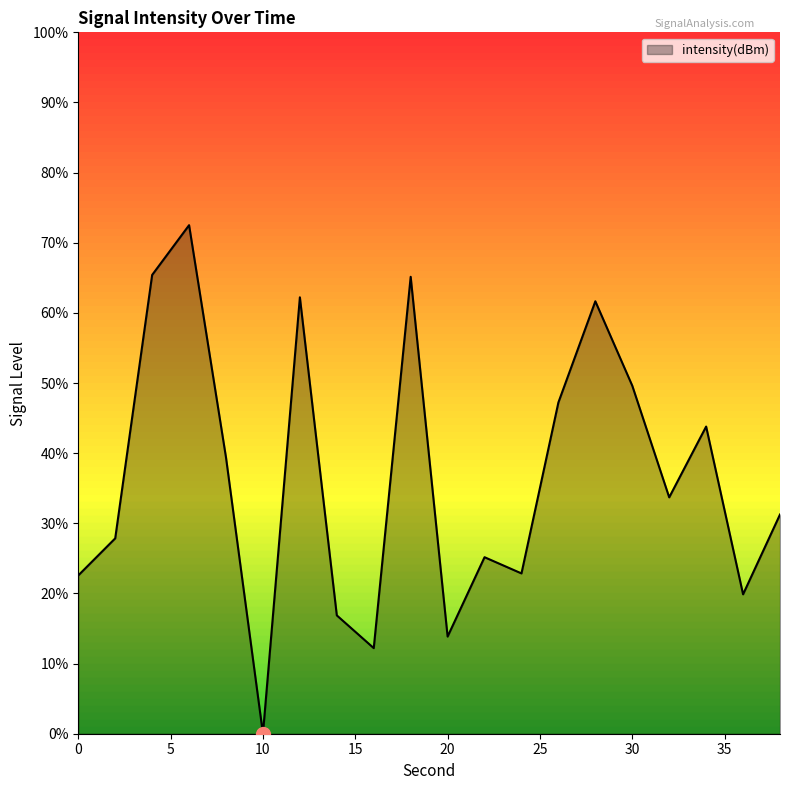

What is the greatest value displayed?

72.5